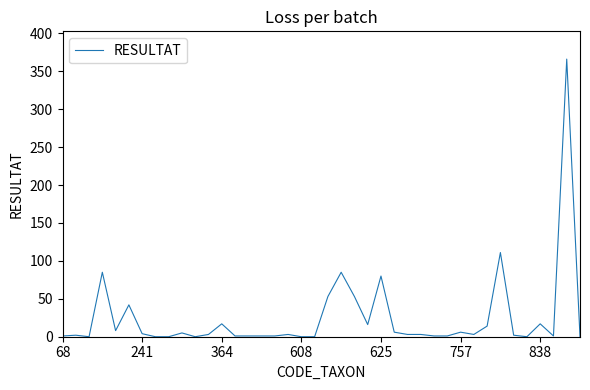

What is the greatest value displayed?

366